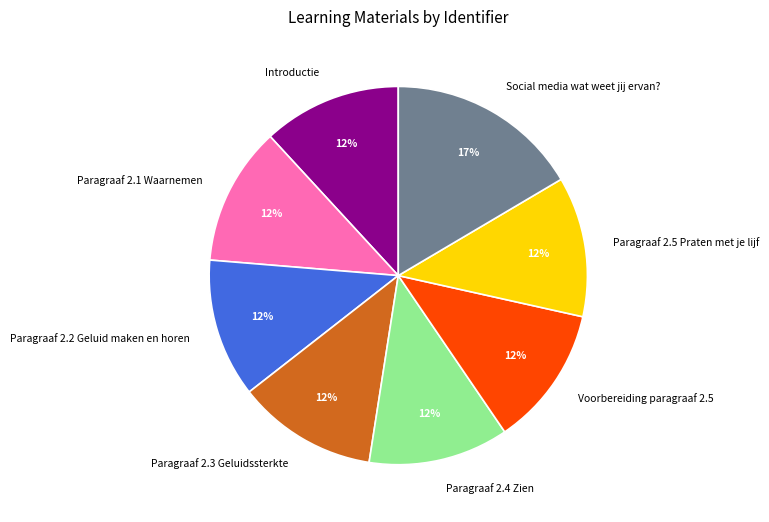

True or false: Paragraaf 2.5 Praten met je lijf accounts for 12% of the total.

True